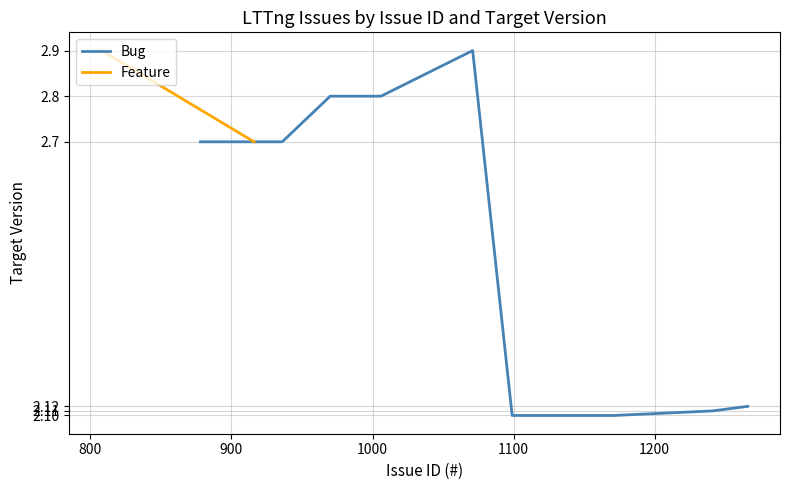

What is the label of the 4th point from the left?

1000